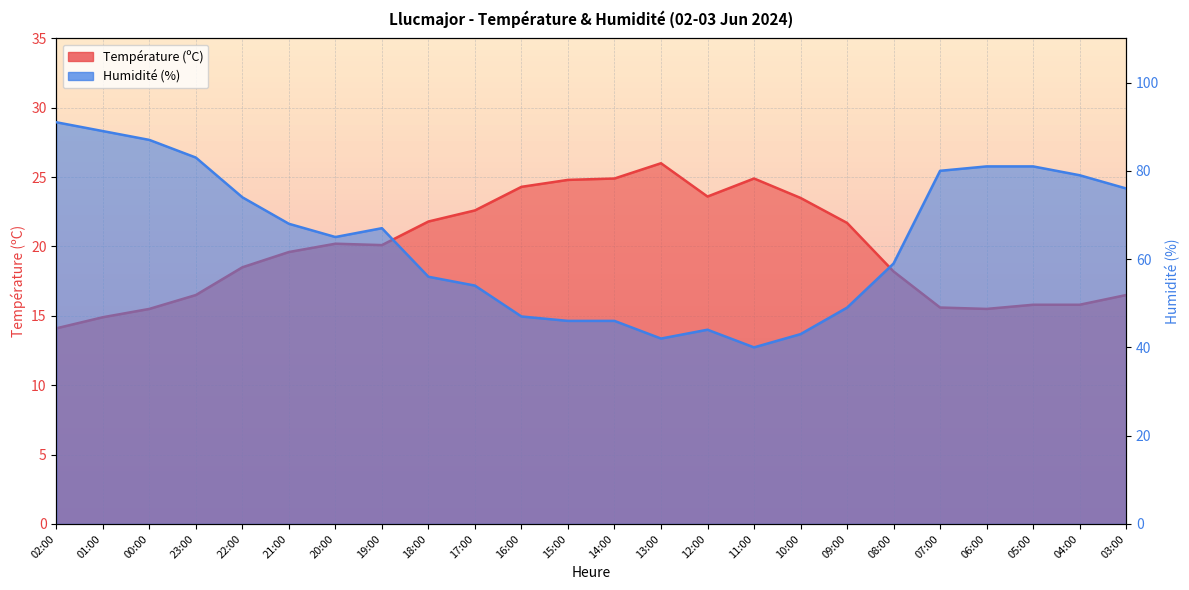

List the labels in order of Température (ºC) value, smallest first.

02:00, 01:00, 00:00, 06:00, 07:00, 05:00, 04:00, 23:00, 03:00, 08:00, 22:00, 21:00, 19:00, 20:00, 09:00, 18:00, 17:00, 10:00, 12:00, 16:00, 15:00, 14:00, 11:00, 13:00